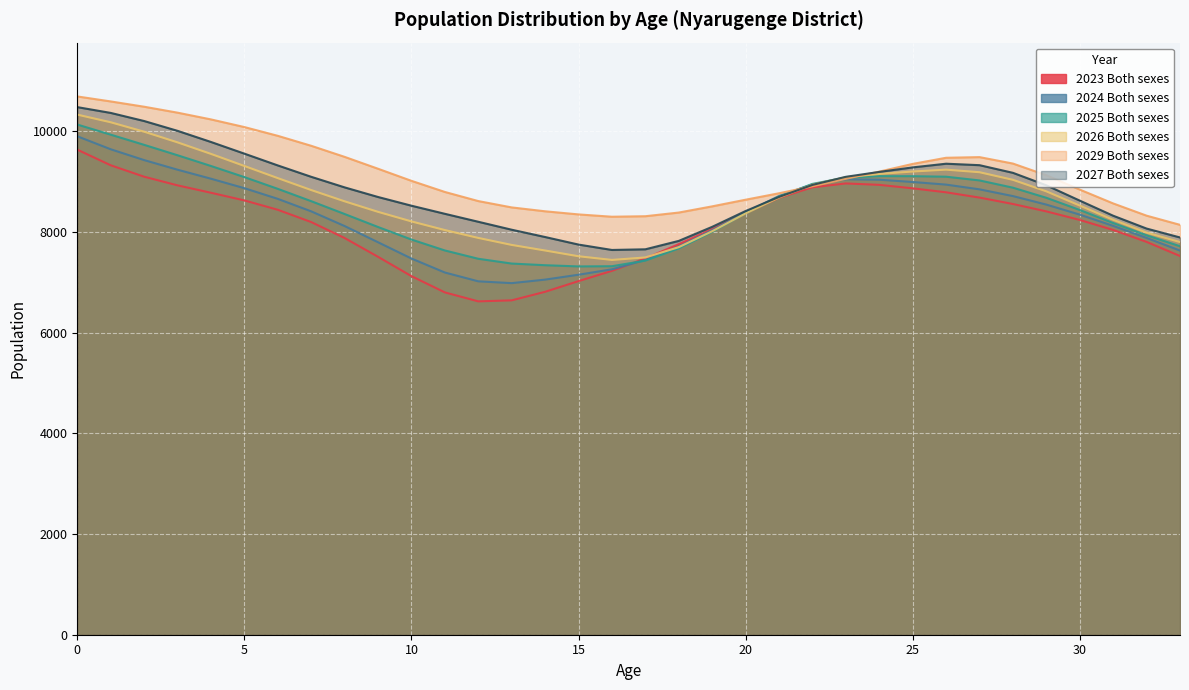

The value of 2029 Both sexes at 7 is 13360. True or false?

False